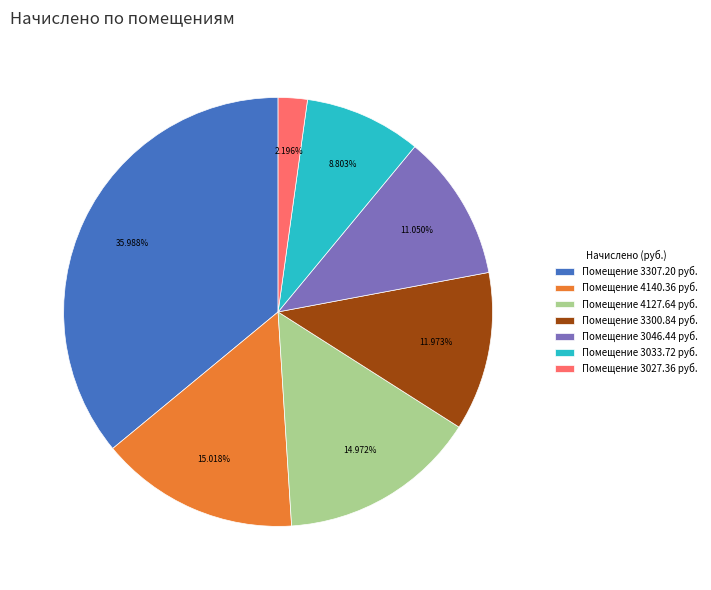

Which has a higher value, Помещение 3300.84 руб. or Помещение 3307.20 руб.?

Помещение 3307.20 руб.